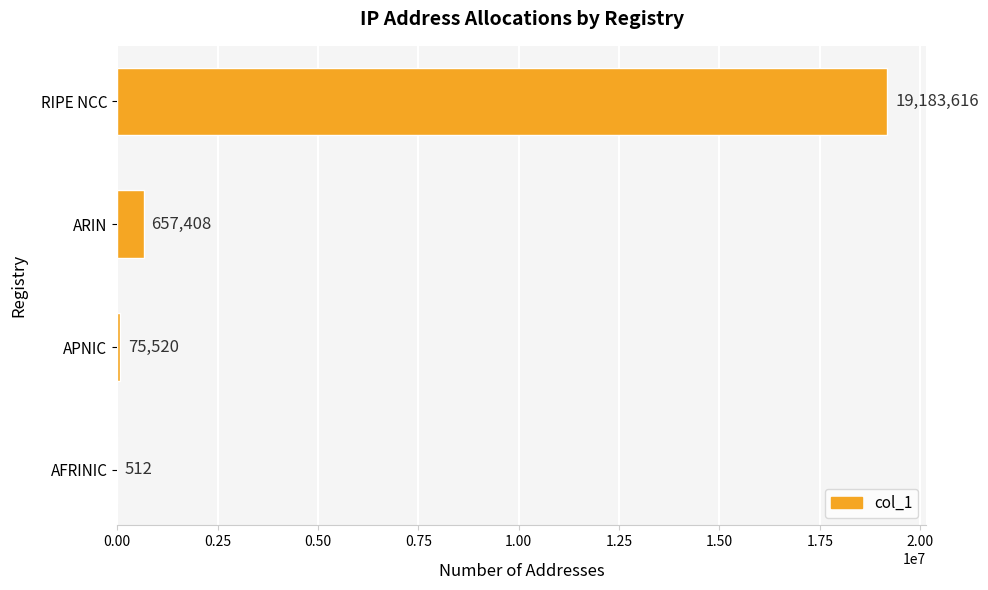

What is the approximate value at RIPE NCC?

19183616